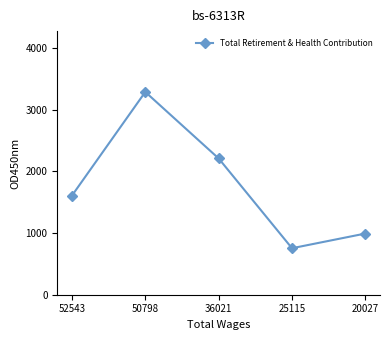

Reading left to right, what are all the values shown in this chart?

1607	3288	2210	754	992